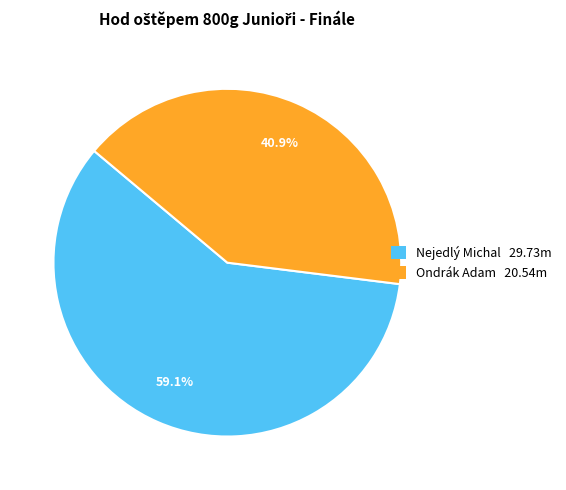

To the nearest percent, what is the combined percentage of Ondrák Adam and Nejedlý Michal?

100%